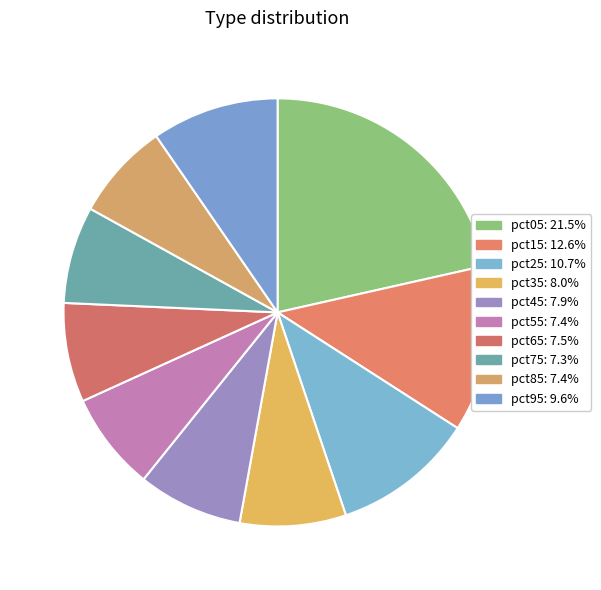

To the nearest percent, what is the difference between the largest and smallest slice percentages?

14%